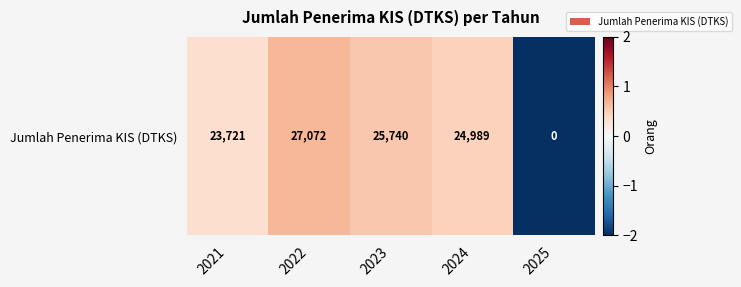

At which label is the value closest to 0?

2021